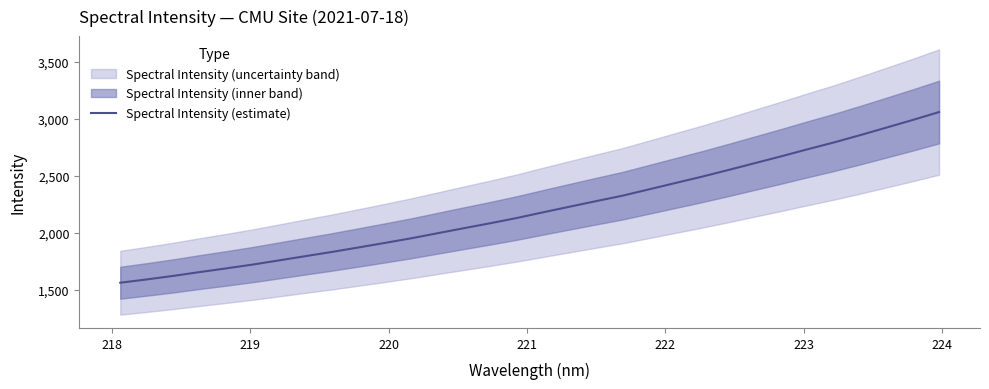

How many lines are shown in the chart?

1